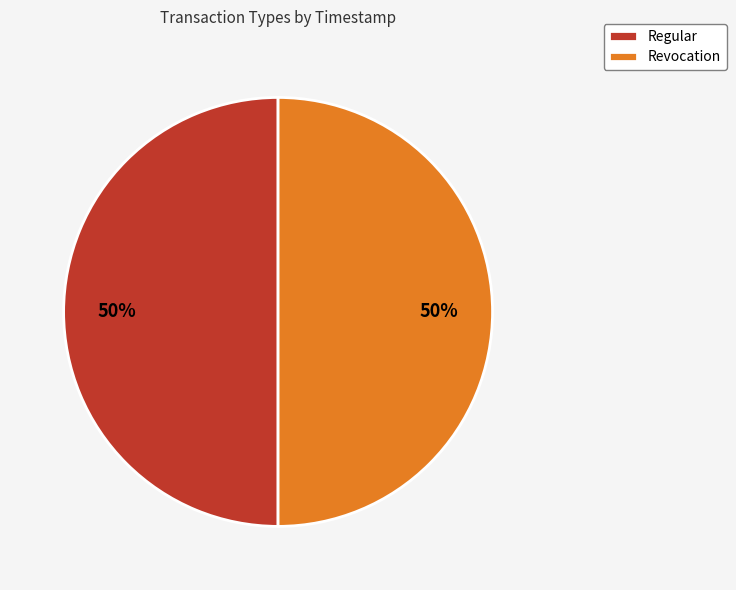

What is the ratio of the value at Revocation to the value at Regular?

1.0